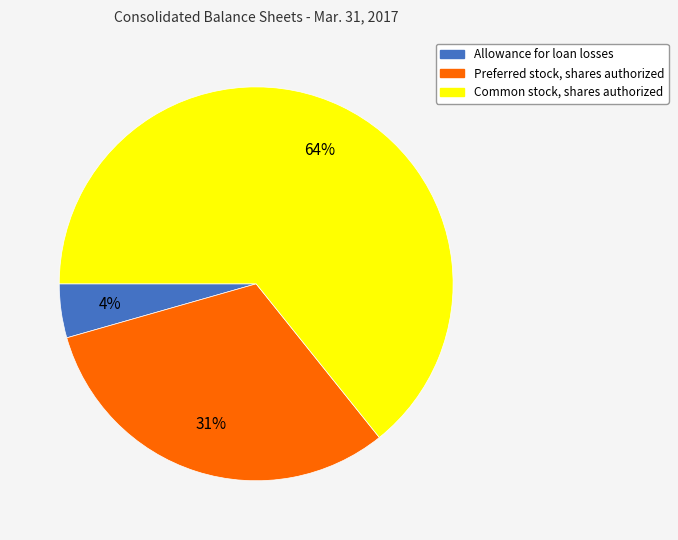

Is it true that Common stock, shares authorized is 54% of the pie?

False